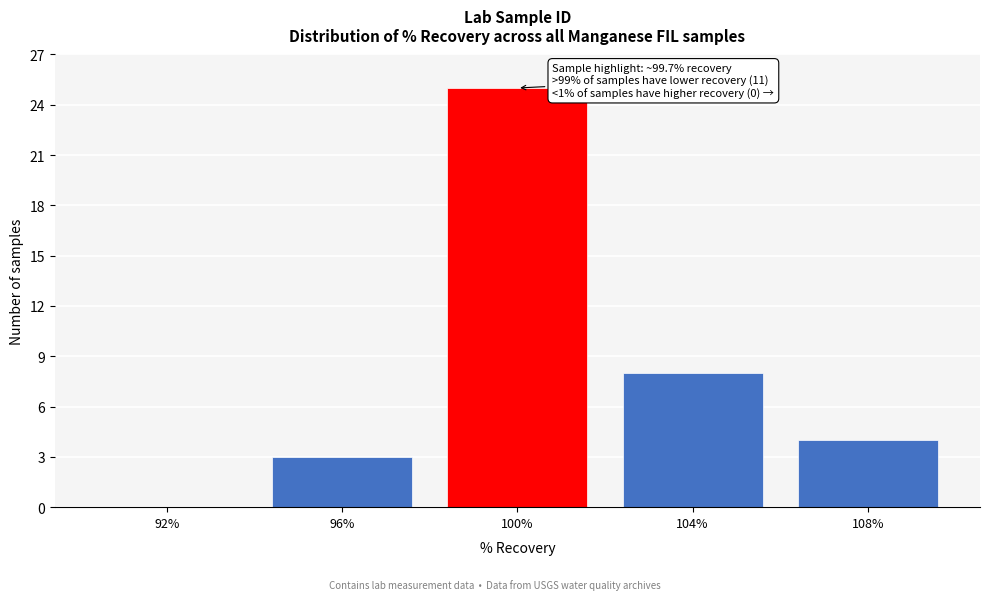

Reading left to right, transcribe all the data shown in this chart.

92%=0	96%=3	100%=25	104%=8	108%=4